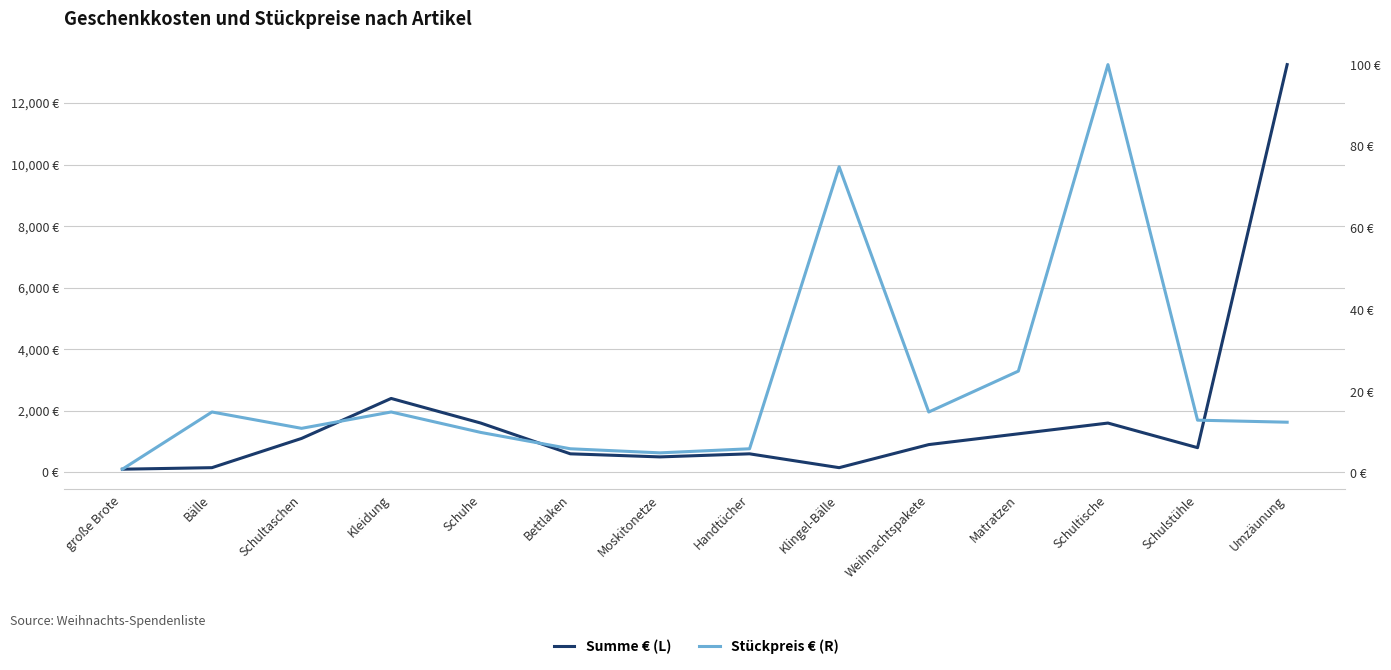

What is the average value of the Summe € (L) series?

1785.7